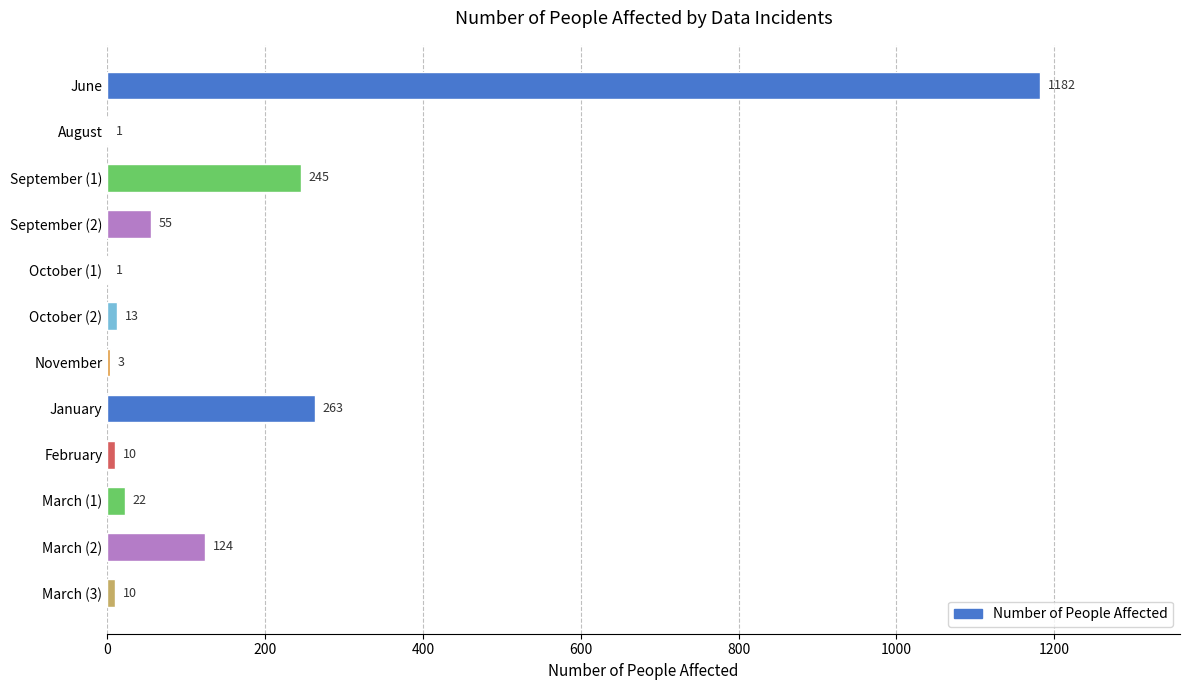

At which label is the value closest to 591?

January